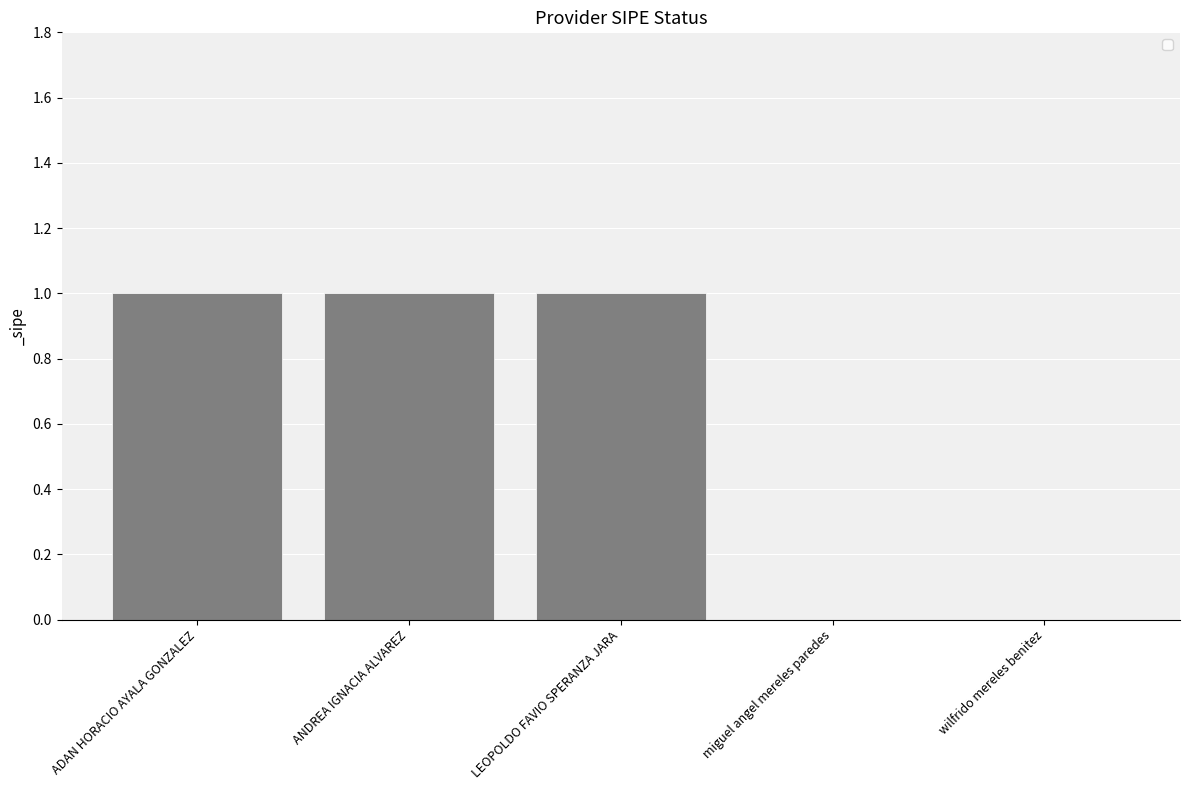

What is the sum of all values?

3